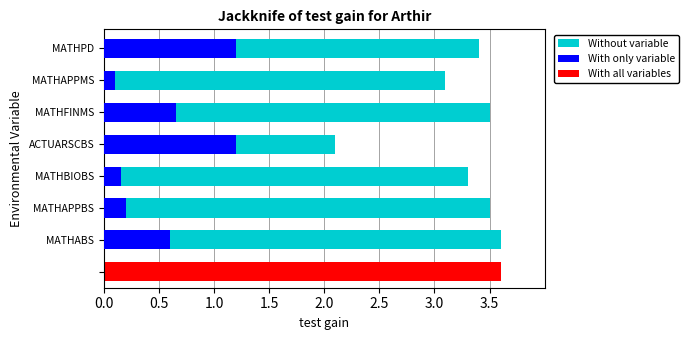

Is the value of With only variable at MATHPD greater than the value of Without variable at MATHAPPMS?

No